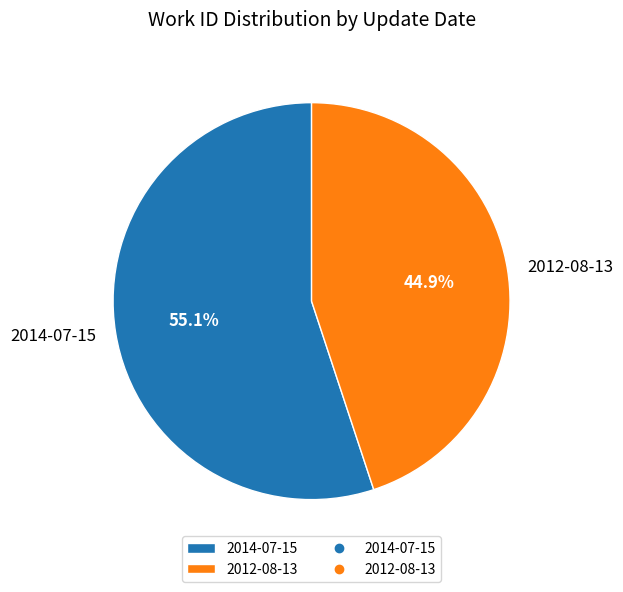

Does 2014-07-15 account for over 50% of the chart?

Yes